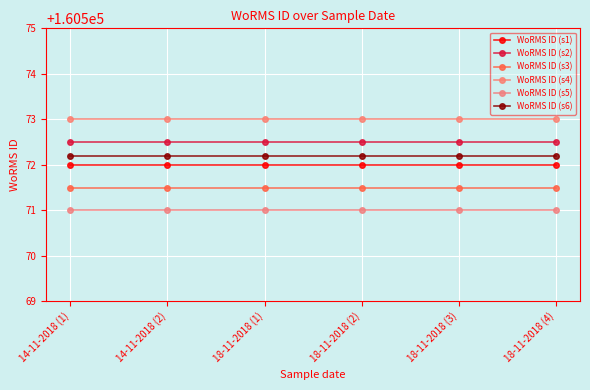

At 18-11-2018 (1), list the series in order from largest to smallest.

WoRMS ID (s4), WoRMS ID (s2), WoRMS ID (s6), WoRMS ID (s1), WoRMS ID (s3), WoRMS ID (s5)